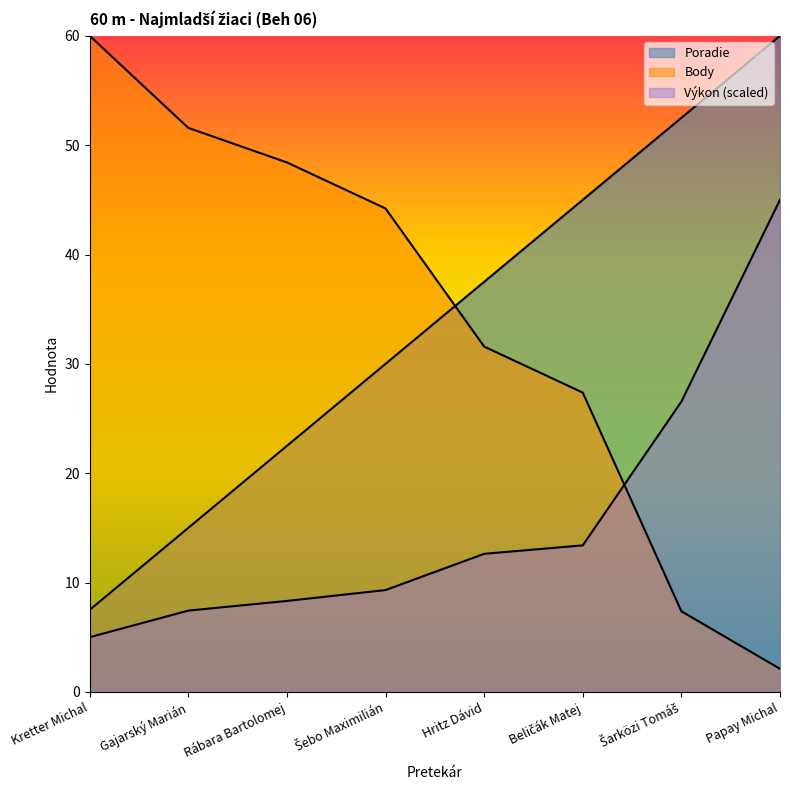

Rank the categories by Výkon value from lowest to highest.

Kretter Michal, Gajarský Marián, Rábara Bartolomej, Šebo Maximilián, Hritz Dávid, Beličák Matej, Šarközi Tomáš, Papay Michal